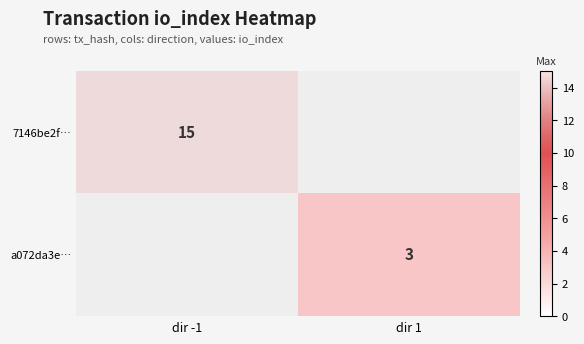

True or false: a072da3e… has a value of 4 at dir 1.

False